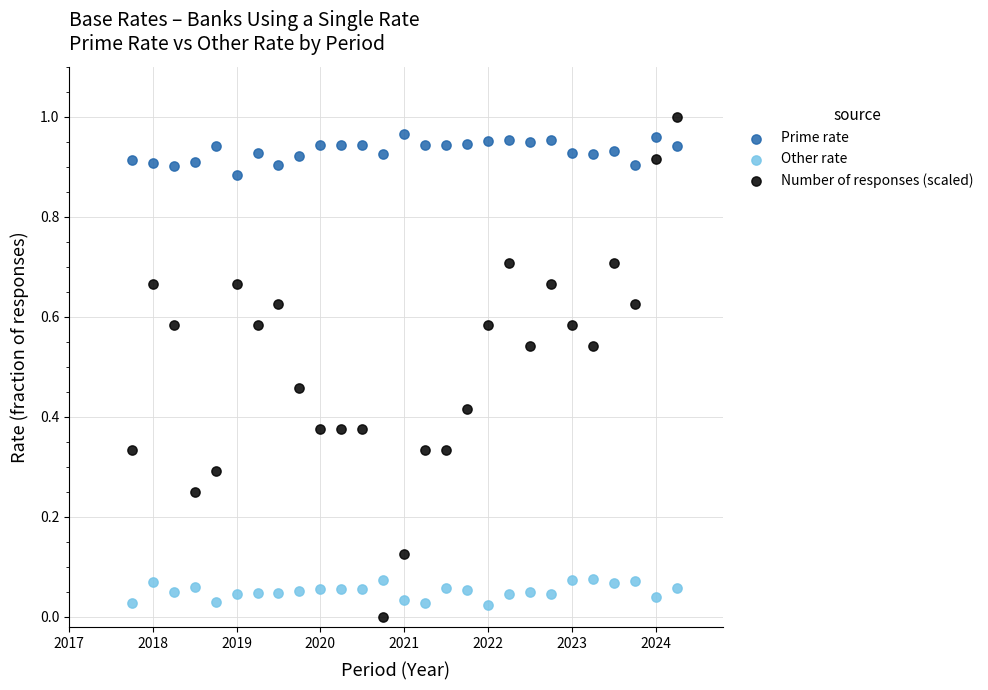

Which series has the widest spread of Y values?

Number of responses (scaled)